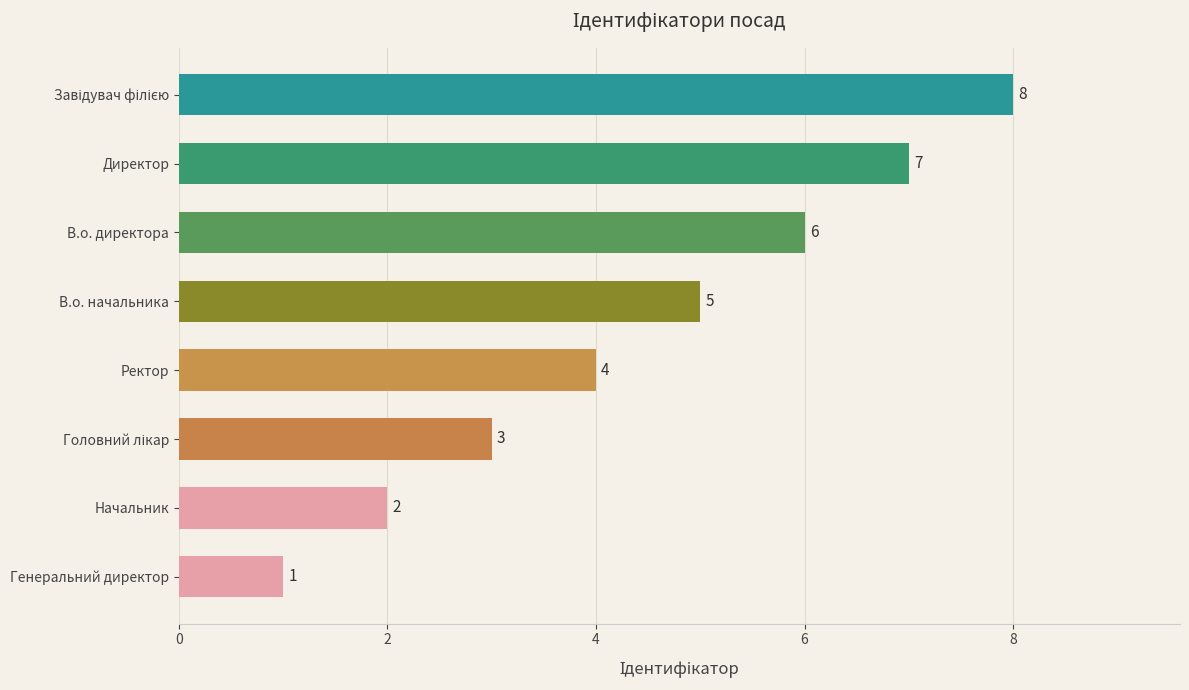

Count the number of data series in this chart.

1